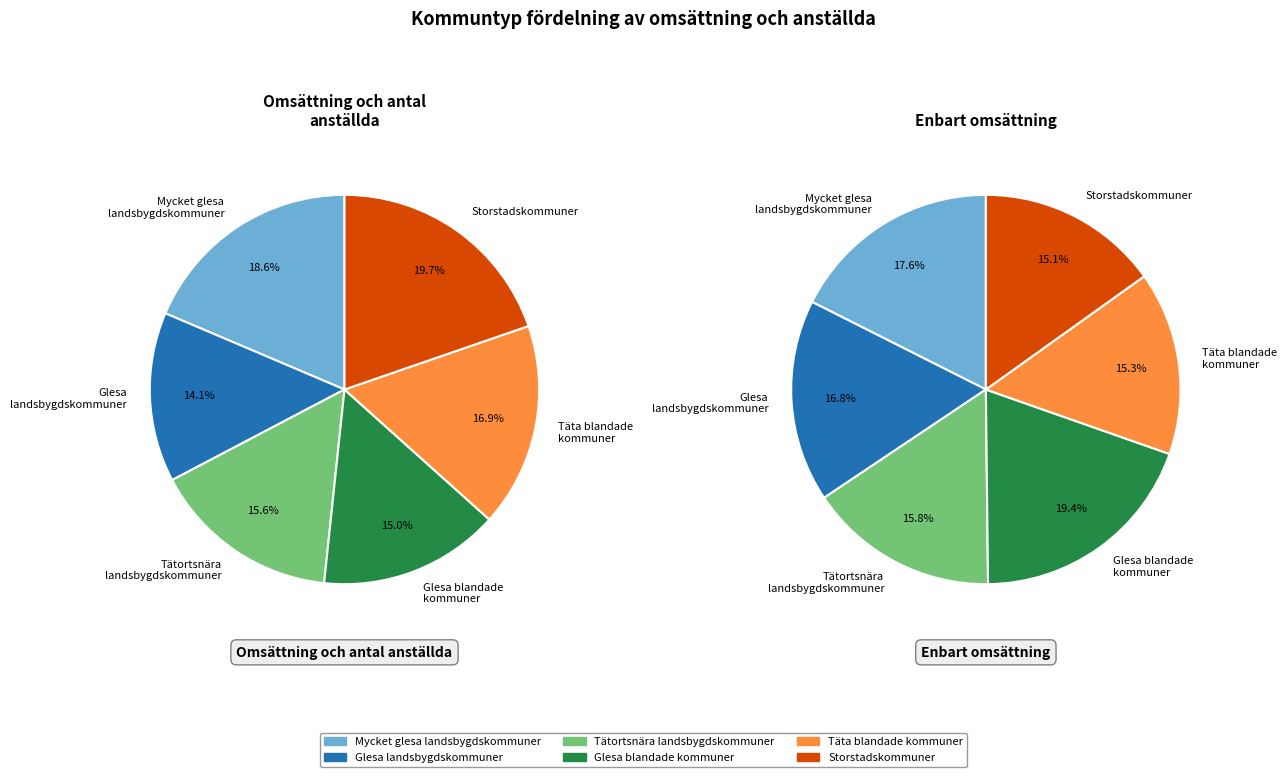

Which series has the widest spread of values?

Omsättning och antal anställda